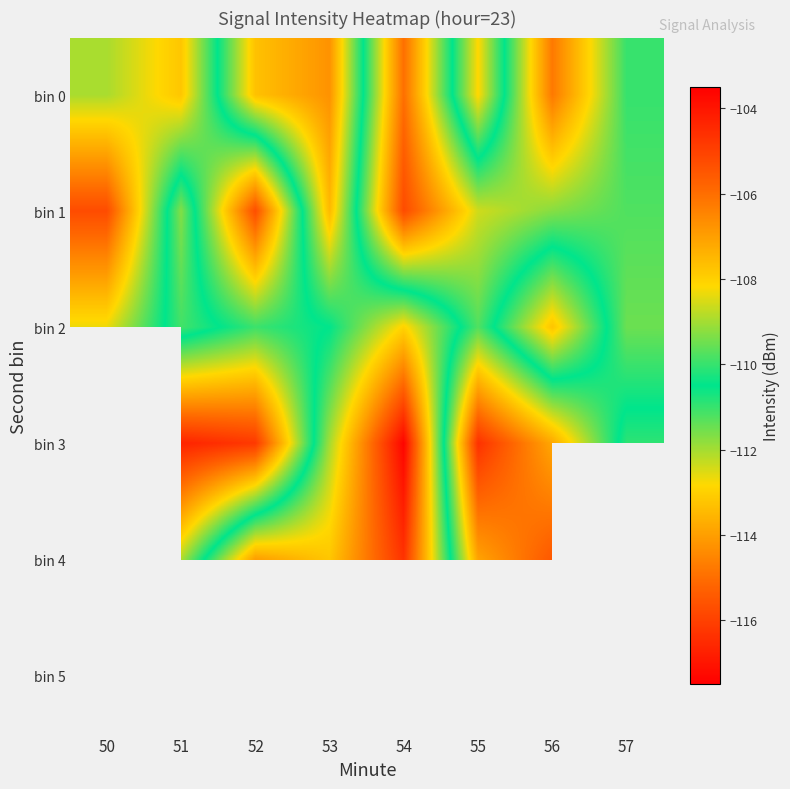

What is the difference between the highest and lowest values at 56?

9.3